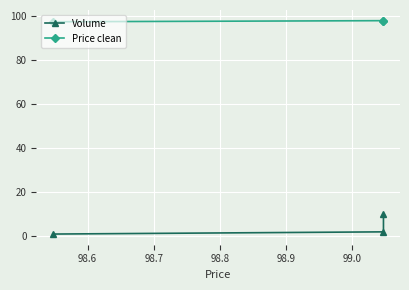

How many categories are shown in the chart?

3